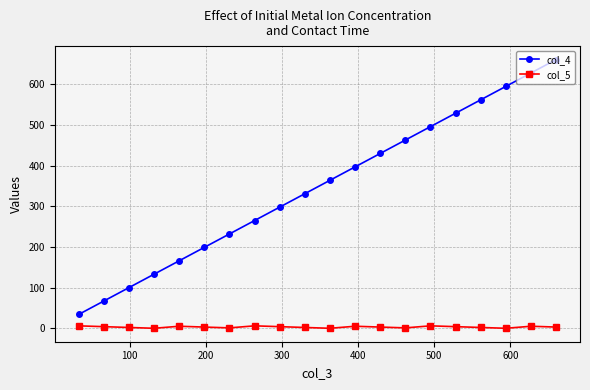

Which series has the largest total across all categories?

col_4